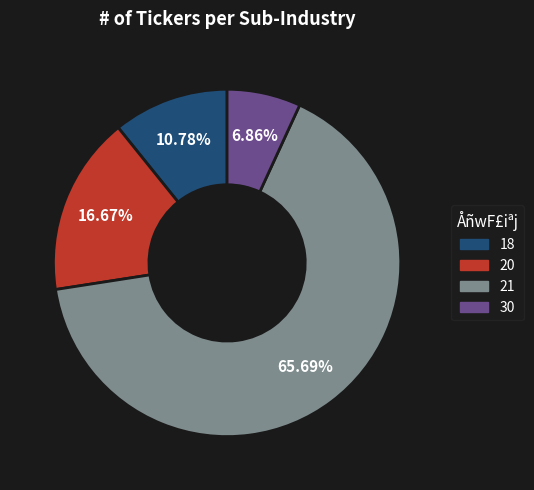

How much of the chart is everything except 30?

93.1%